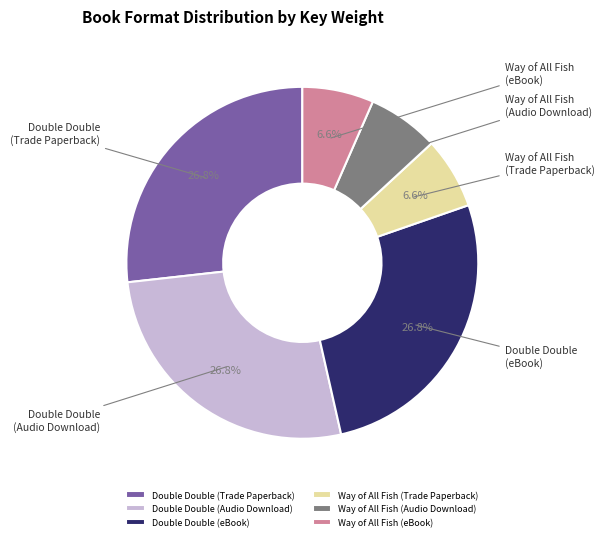

How much of the chart is everything except Way of All Fish (Trade Paperback)?

93.4%